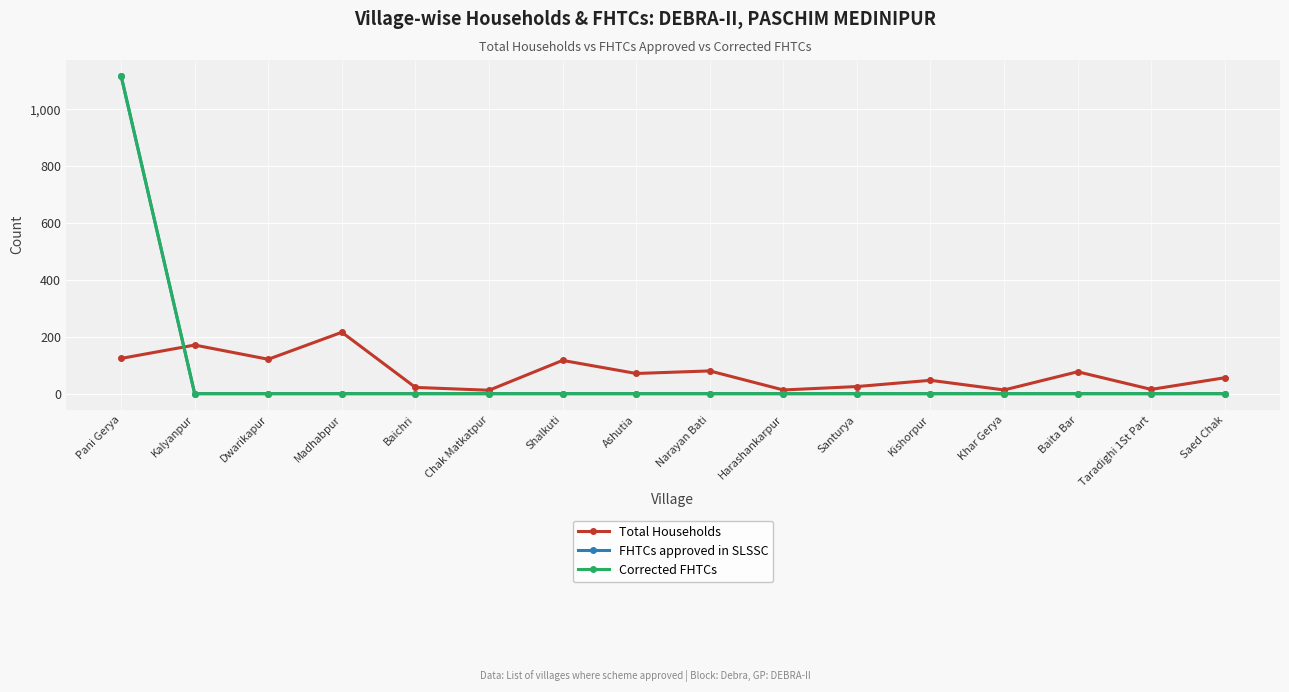

Does the chart have visible grid lines?

Yes